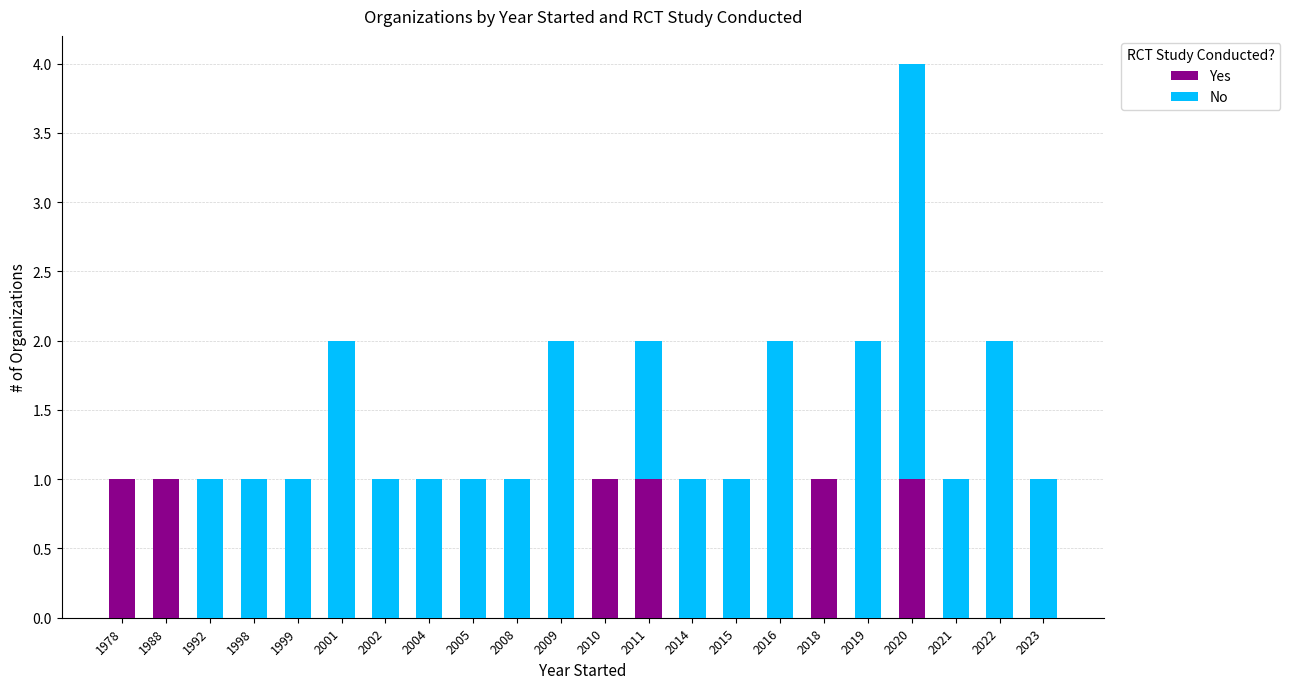

The Yes series shows 0 at 2023. True or false?

True